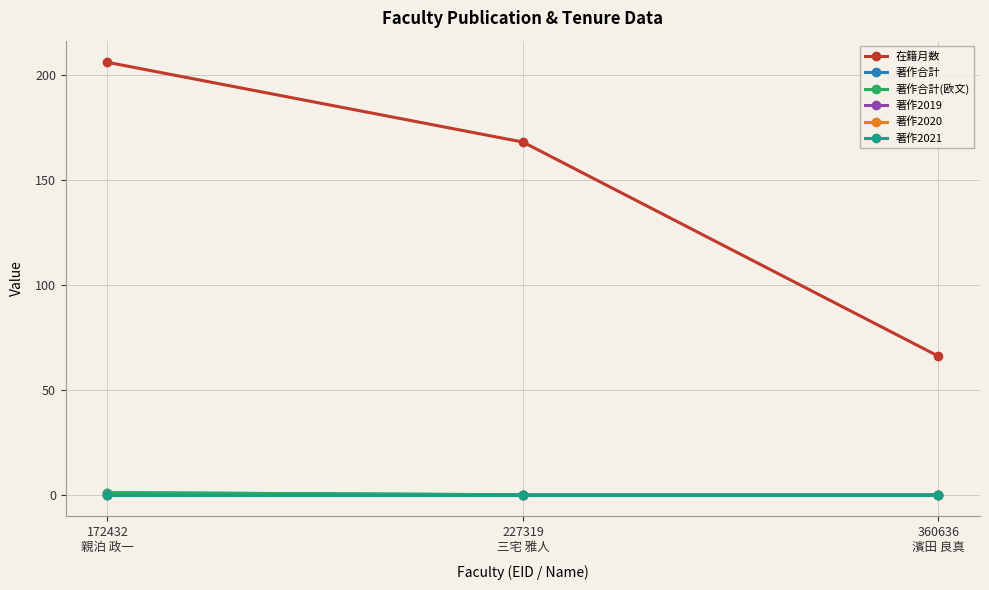

The value of 著作合計 at 227319
三宅 雅人 is 0. True or false?

True